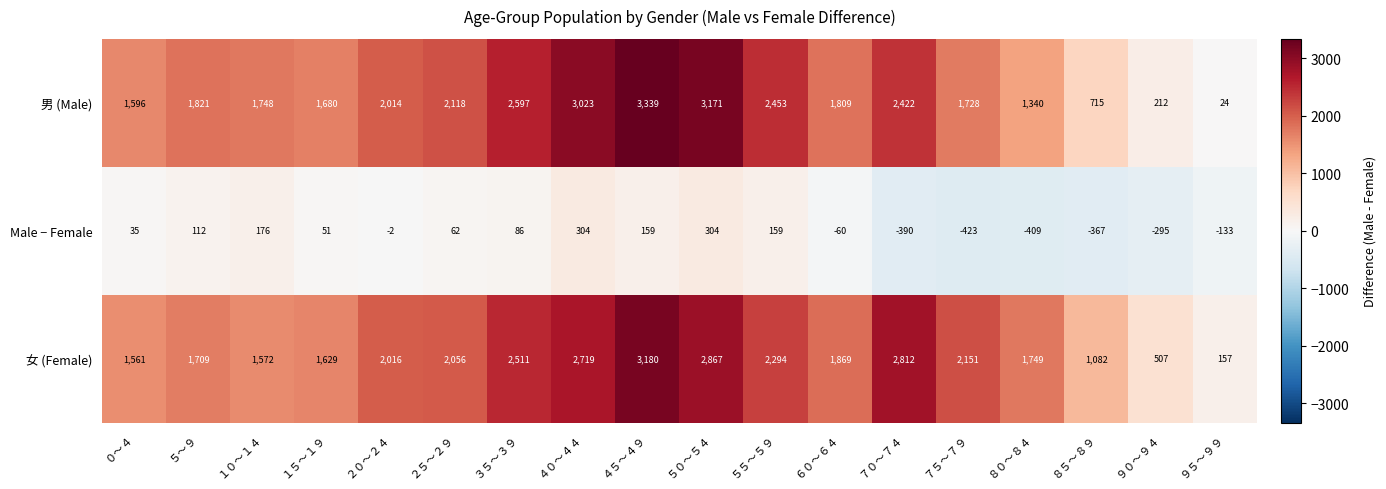

Which category has the lowest value across all series?

７５～７９